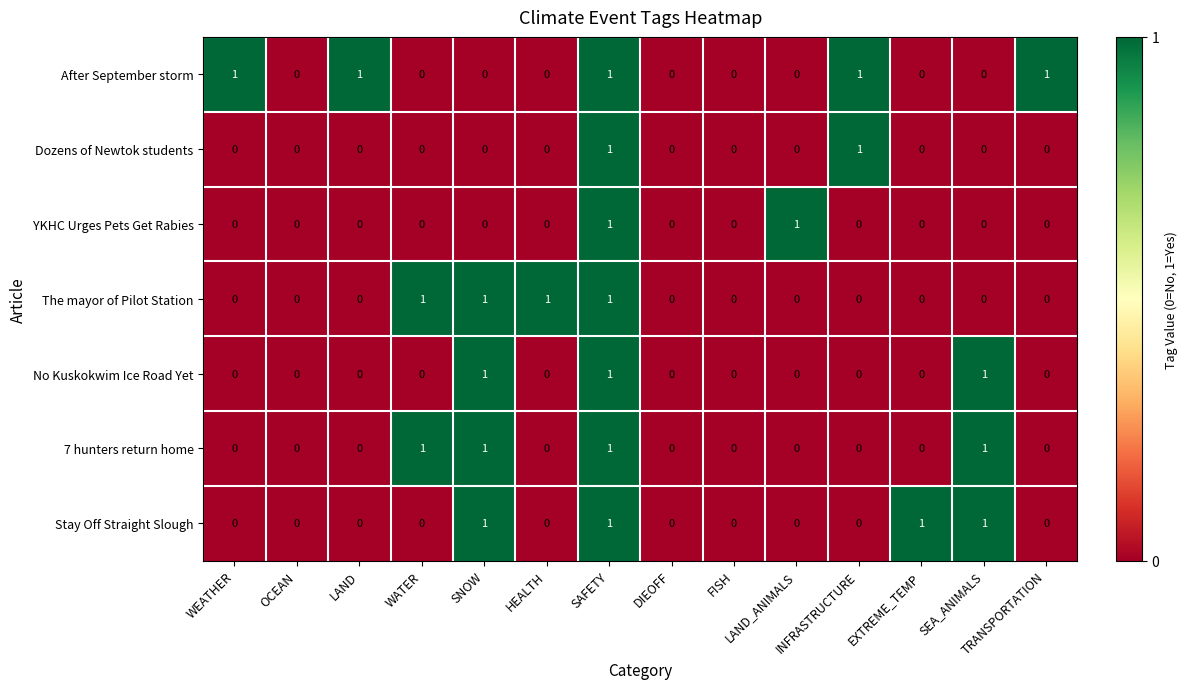

What is the total value across all series at SNOW?

4